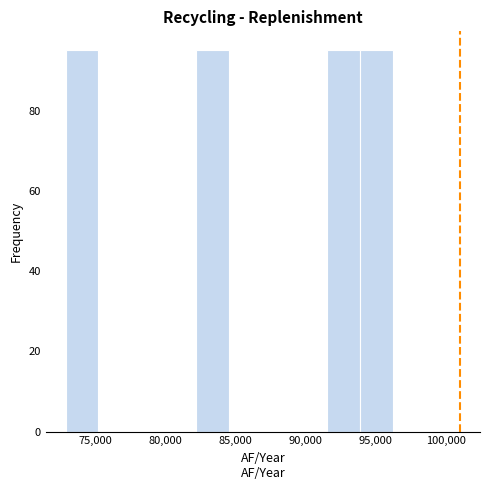

How tall is the bar that spans 91500 to 94000 on the x-axis? Neither the bar edges nor the heights are printed on the chart, so give them approximately, as read against the axes.

96